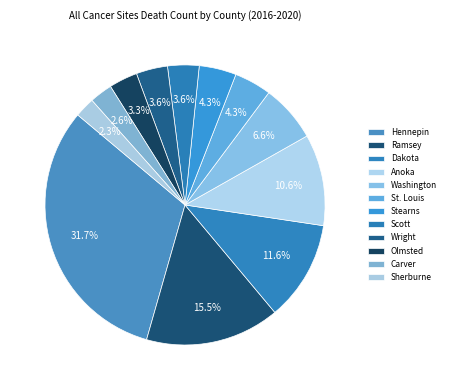

To the nearest percent, what is the difference between the largest and smallest slice percentages?

29%